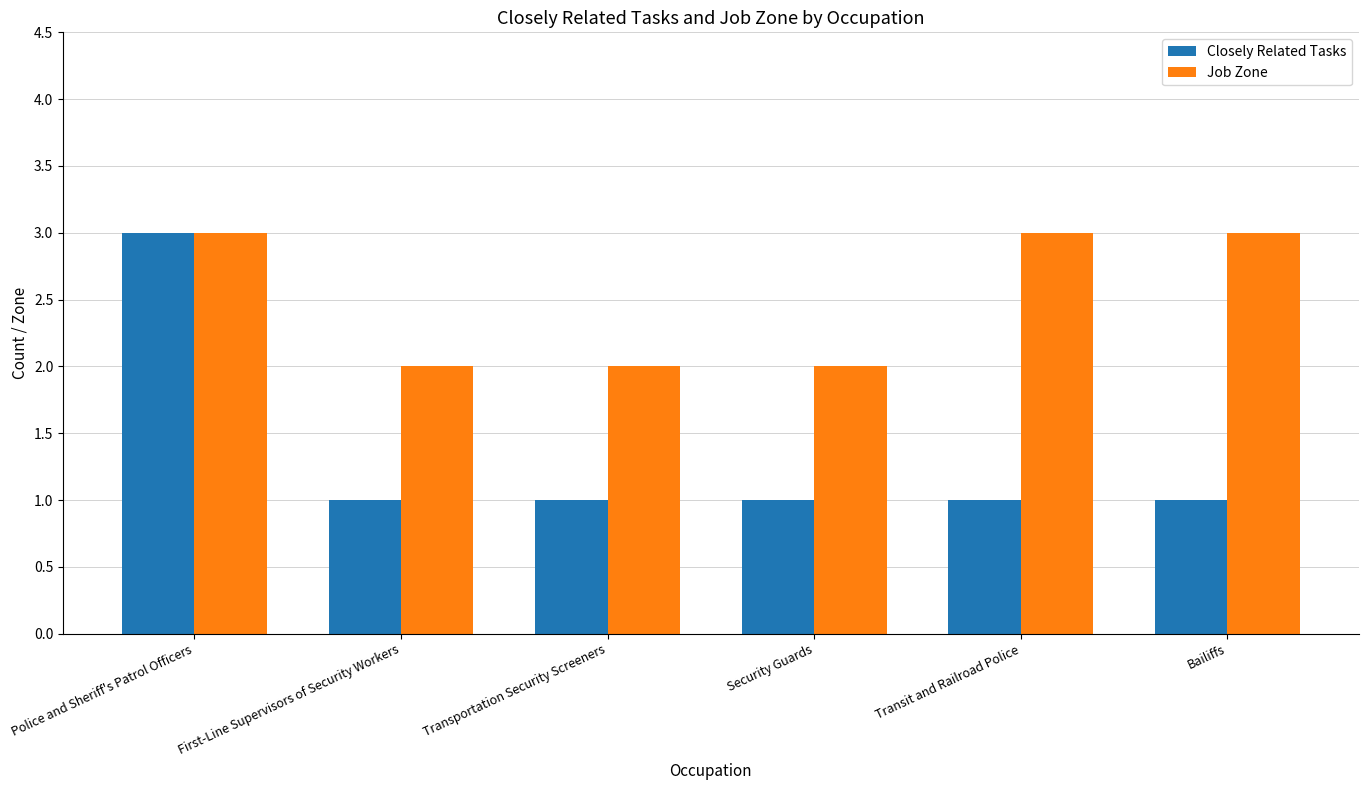

Rank the series by their average value, from lowest to highest.

Closely Related Tasks, Job Zone